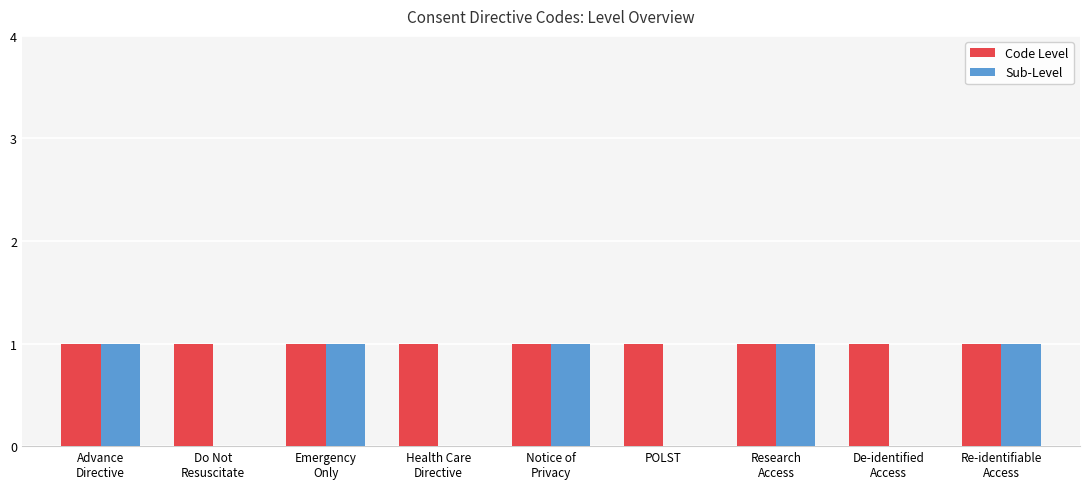

Between Notice of
Privacy and POLST, which series saw the biggest shift?

Sub-Level